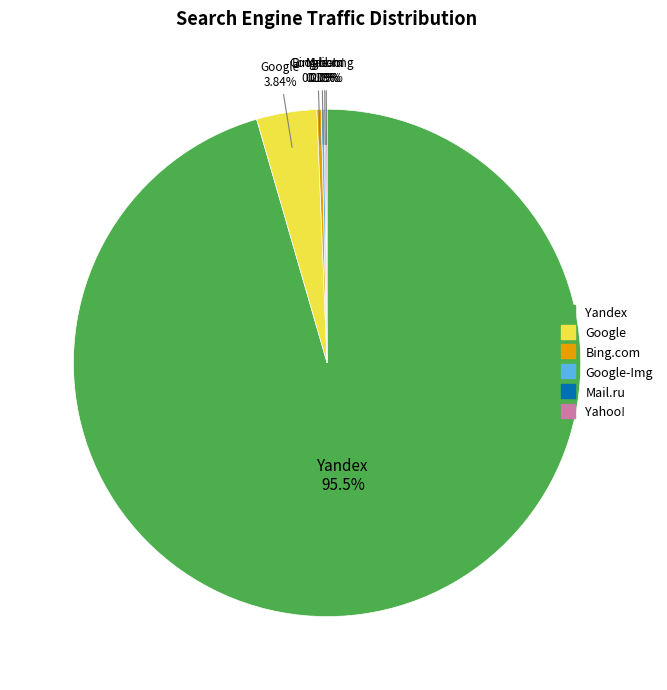

Does any single category account for the majority?

Yes